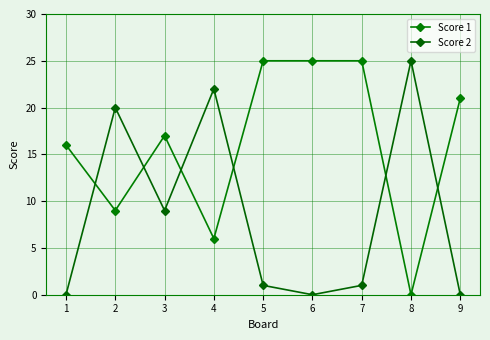

At which label does Score 2 first exceed 1?

2